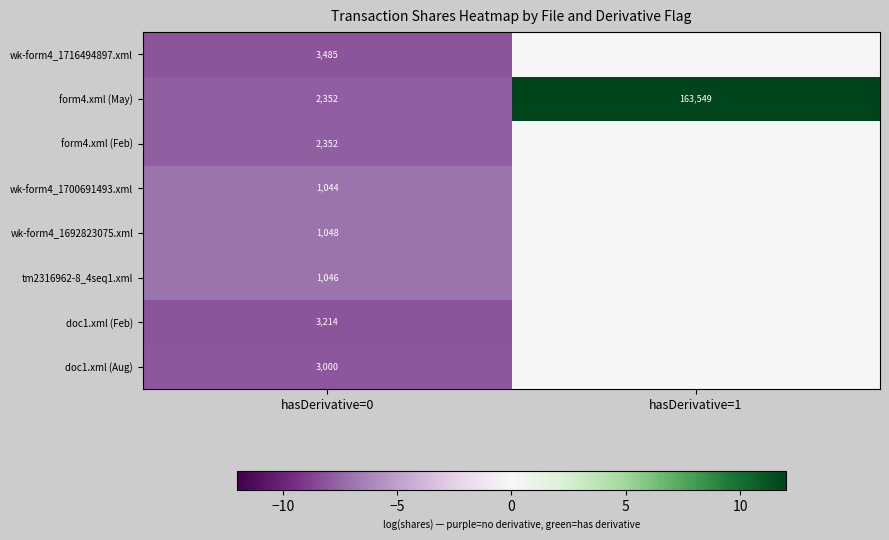

Which category has the lowest value in the form4.xml (May) series?

hasDerivative=0